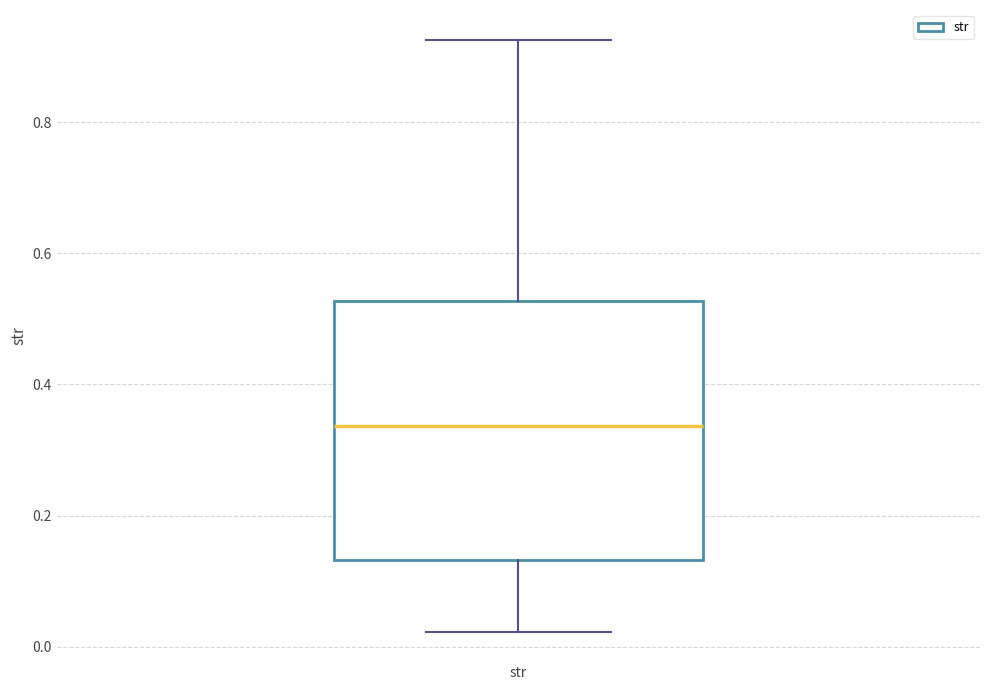

Transcribe this box plot: give where the median line is, the range the box spans, and where the two whiskers end, as read against the y-axis. The values are not printed on the chart, so give them approximately, as read against the axis.

median 0.34, box 0.14 to 0.52, whiskers 0.02 to 0.92